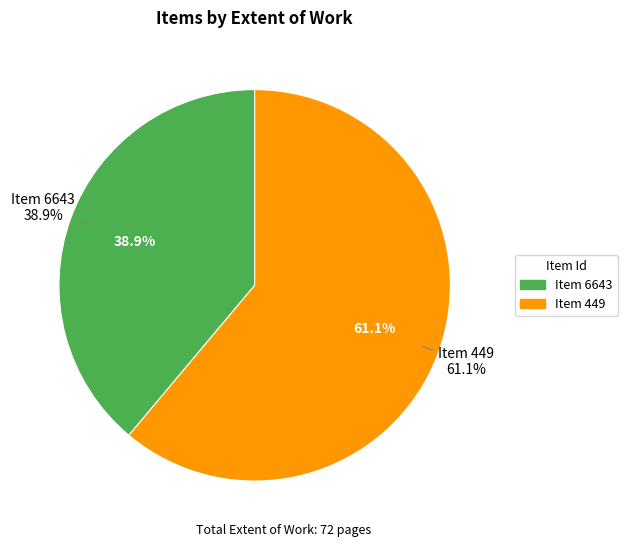

To the nearest percent, what is the combined percentage of 449 and 6643?

100%